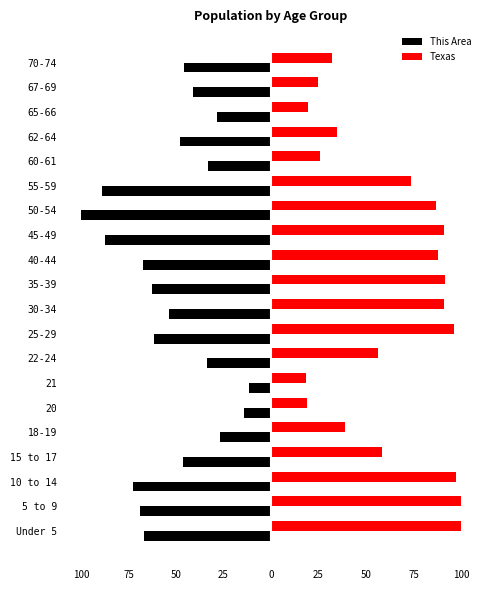

What is the maximum value for Texas?

100.0